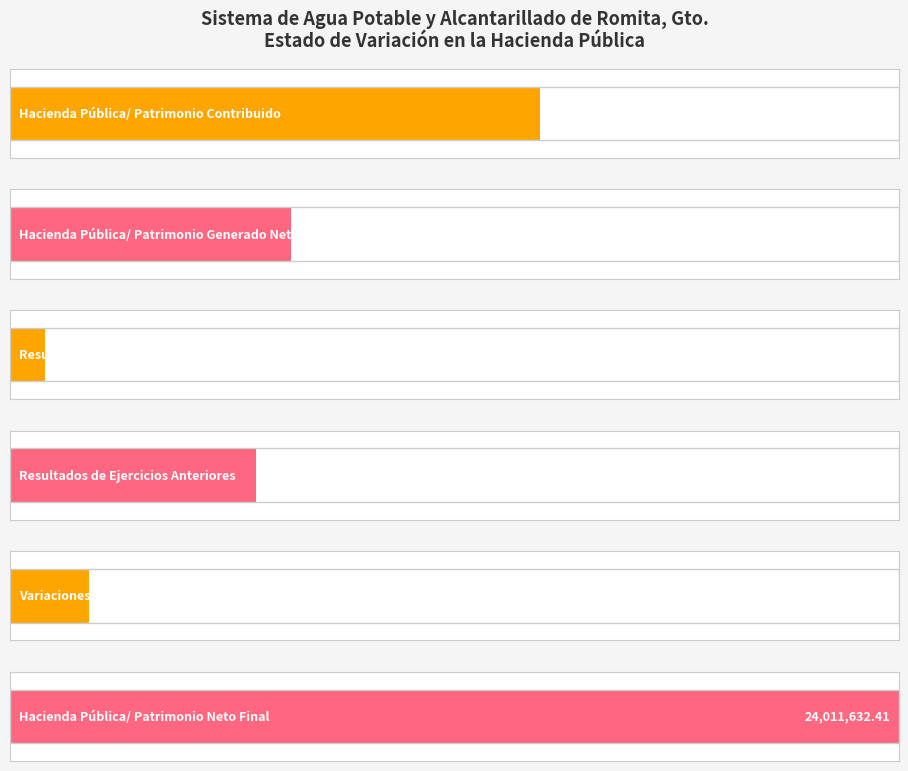

Reading right to left, list all the values displayed in this chart.

24011632.4	2123072.0	6633769.6	947323.5	7581093.0	14307467.4